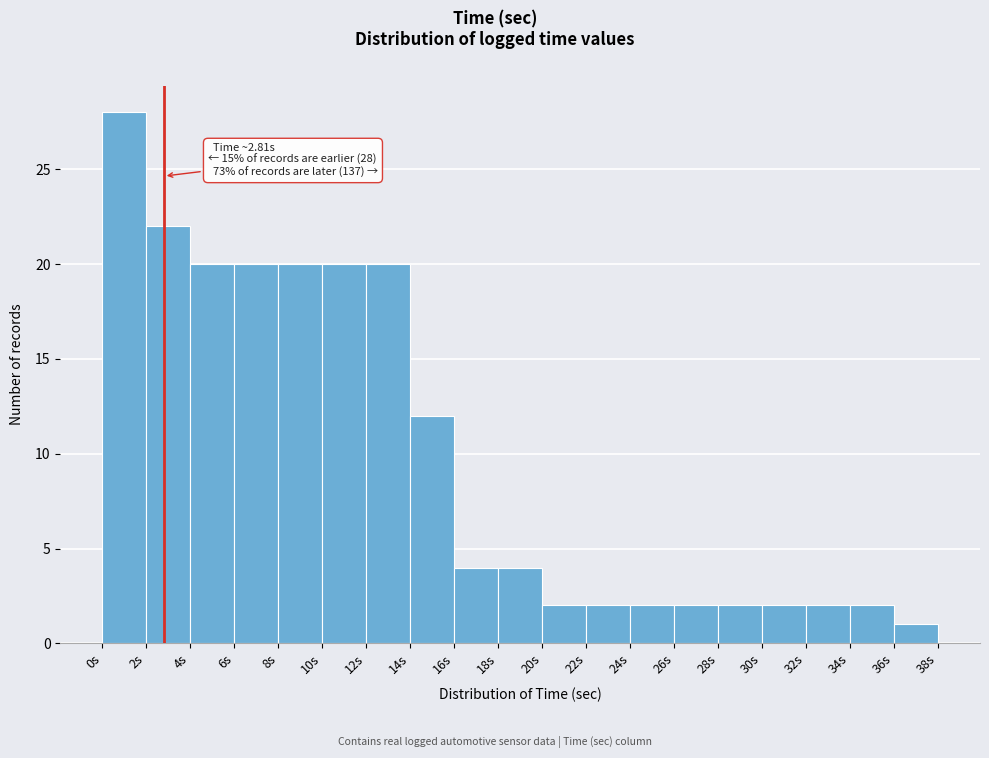

Over which range of the x-axis is the bar tallest?

0 to 2